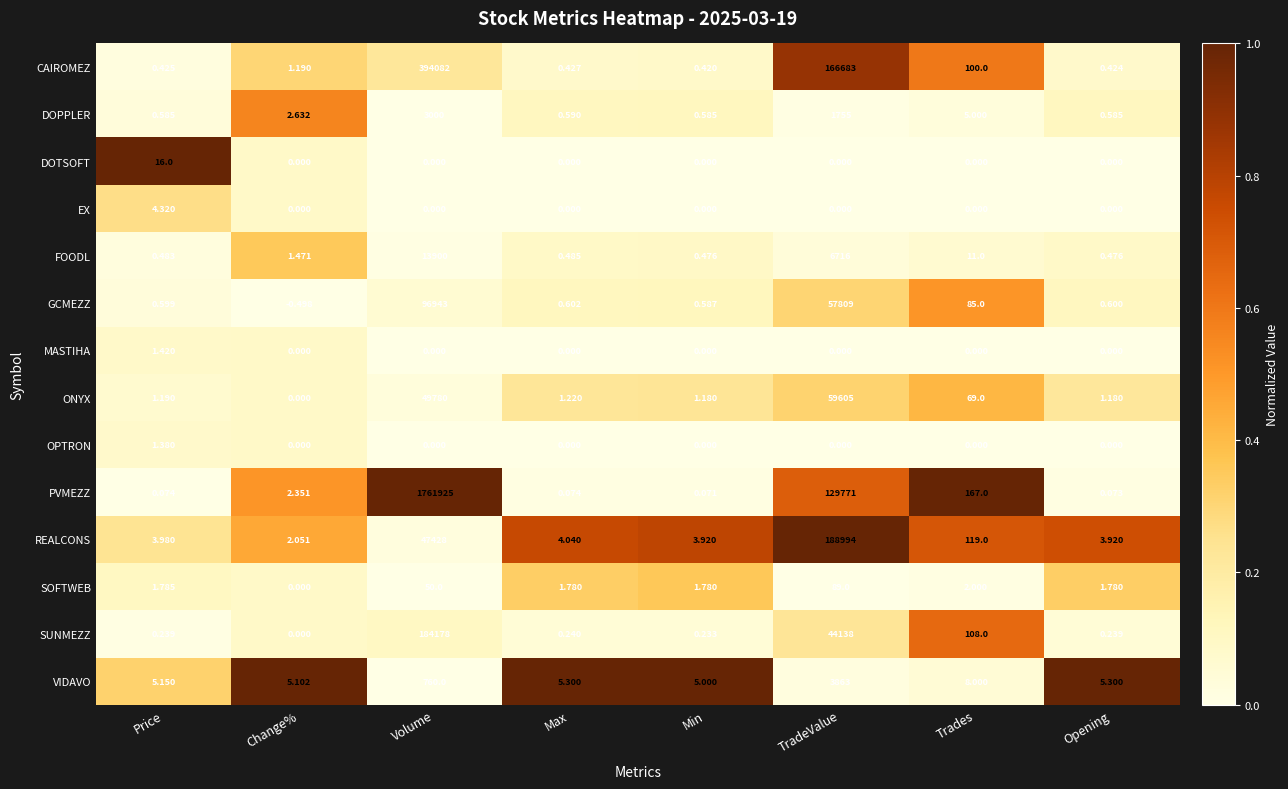

List the series in order of their peak value, lowest first.

OPTRON, MASTIHA, EX, DOTSOFT, SOFTWEB, DOPPLER, VIDAVO, FOODL, ONYX, GCMEZZ, SUNMEZZ, REALCONS, CAIROMEZ, PVMEZZ